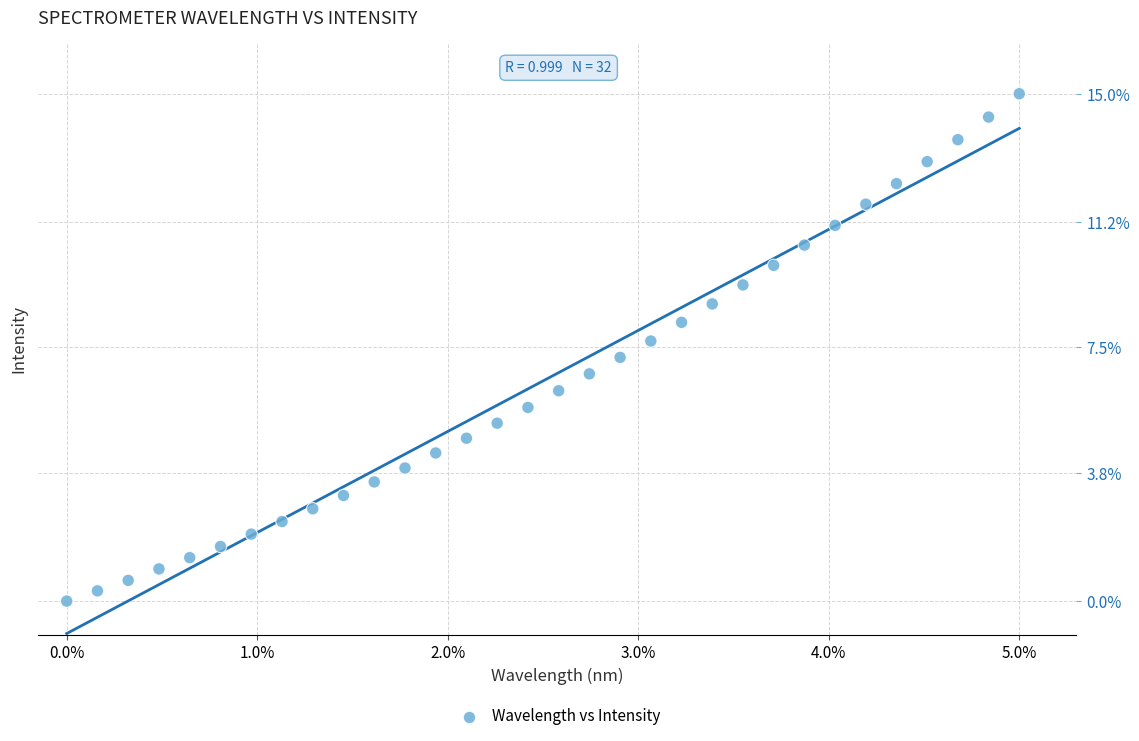

What is the range of X values (max minus min)?

5.0